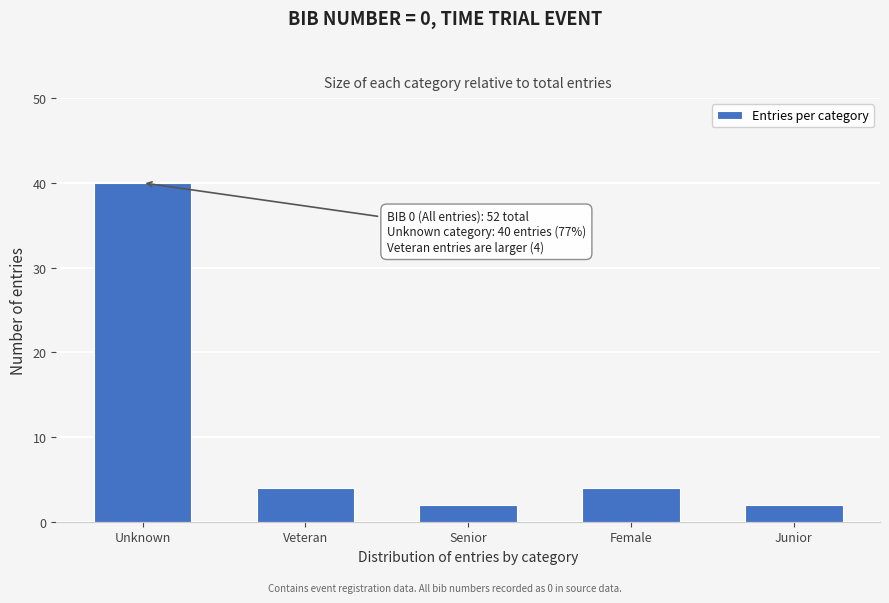

Reading left to right, list all the values displayed in this chart.

40	4	2	4	2